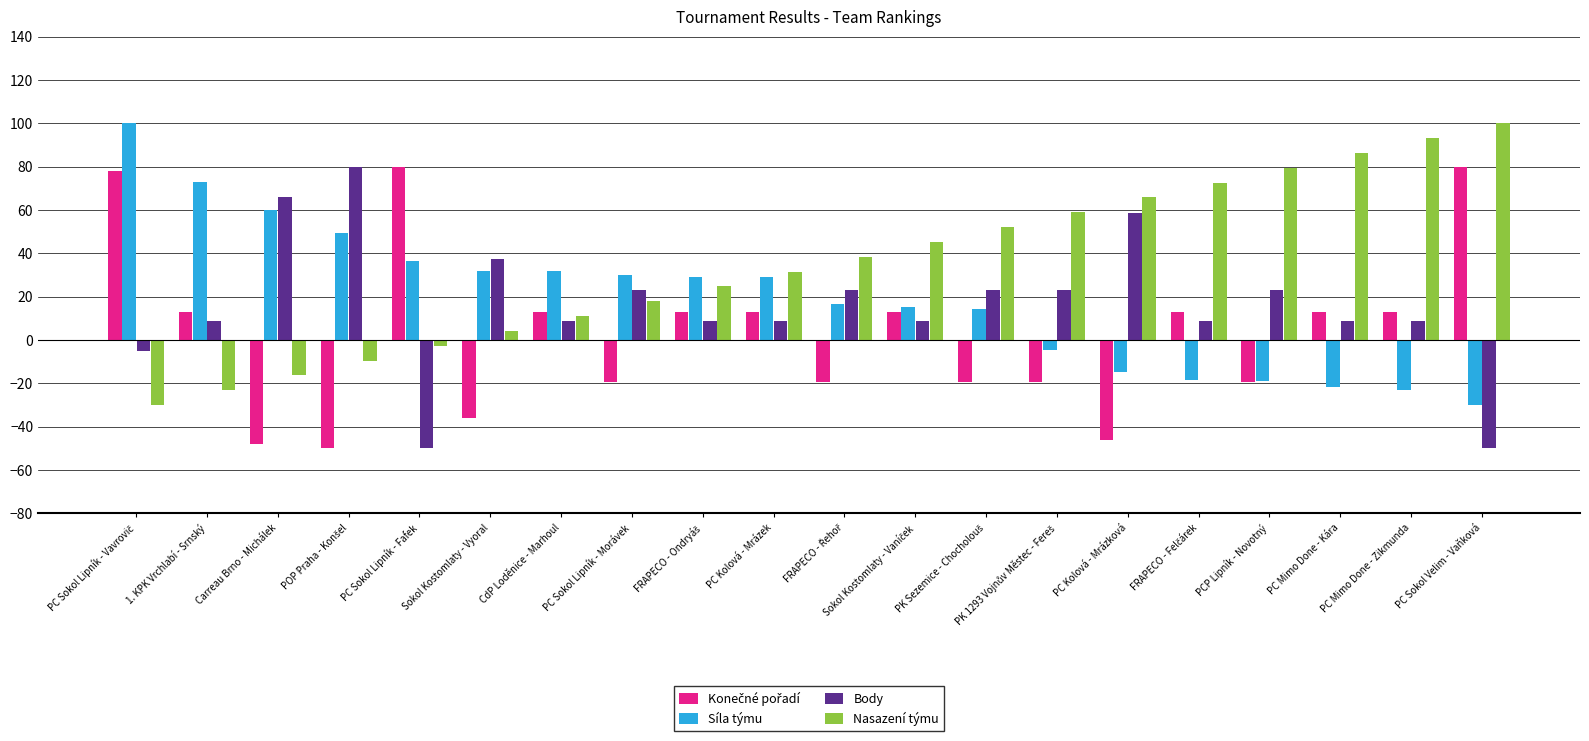

What value does the Body series have at PCP Lipník - Novotný?

23.2